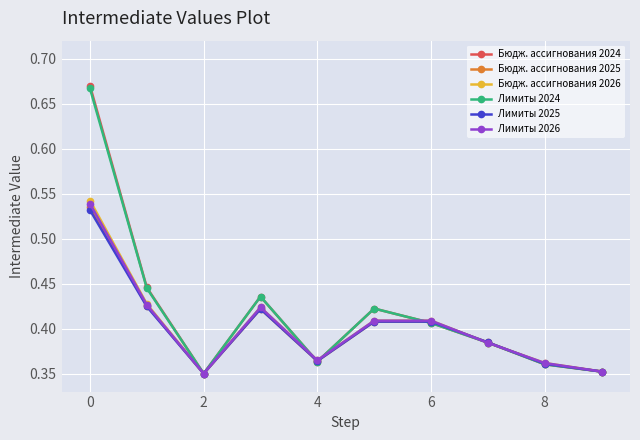

In Лимиты 2025, how many points are lower than both neighbors (excluding endpoints)?

2